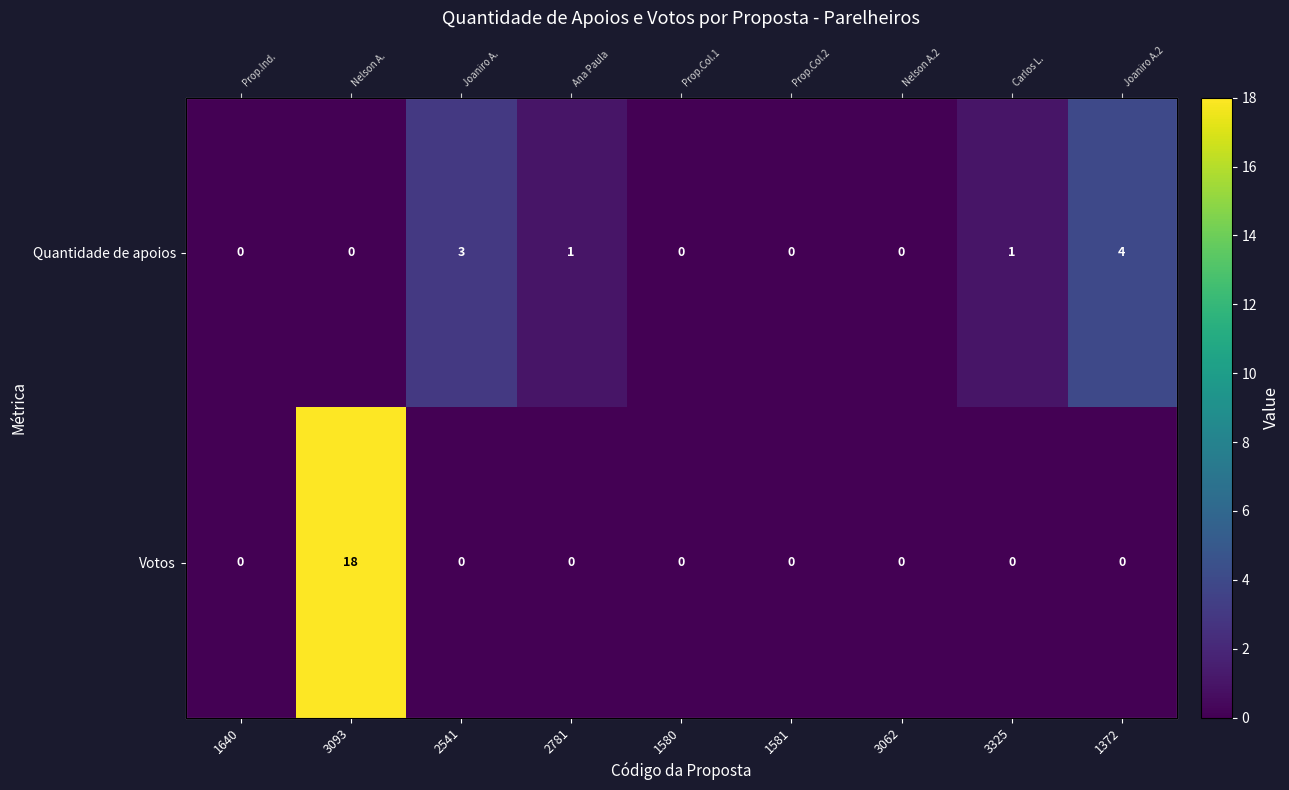

Which category has the lowest value in the Quantidade de apoios series?

1640